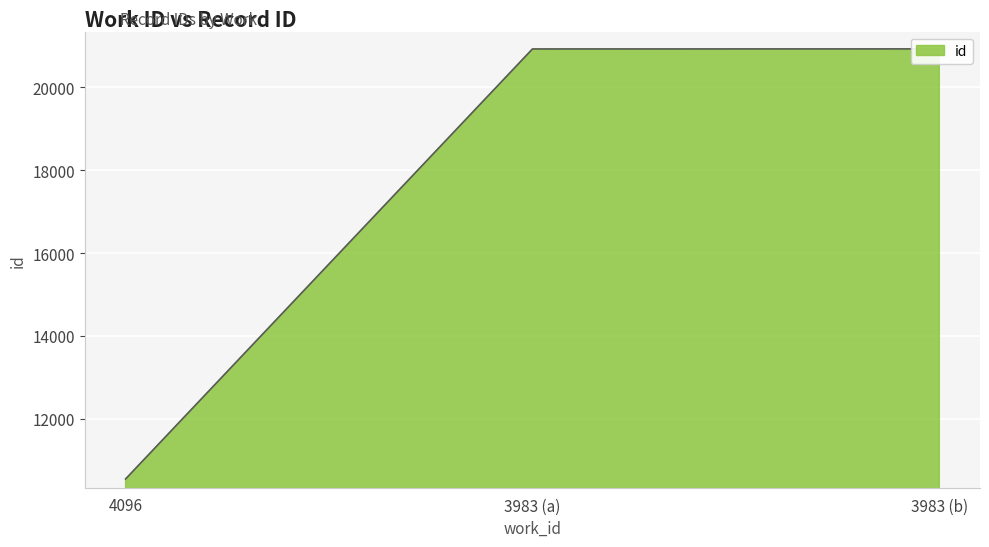

What is the value of the 3rd point from the left?

20929